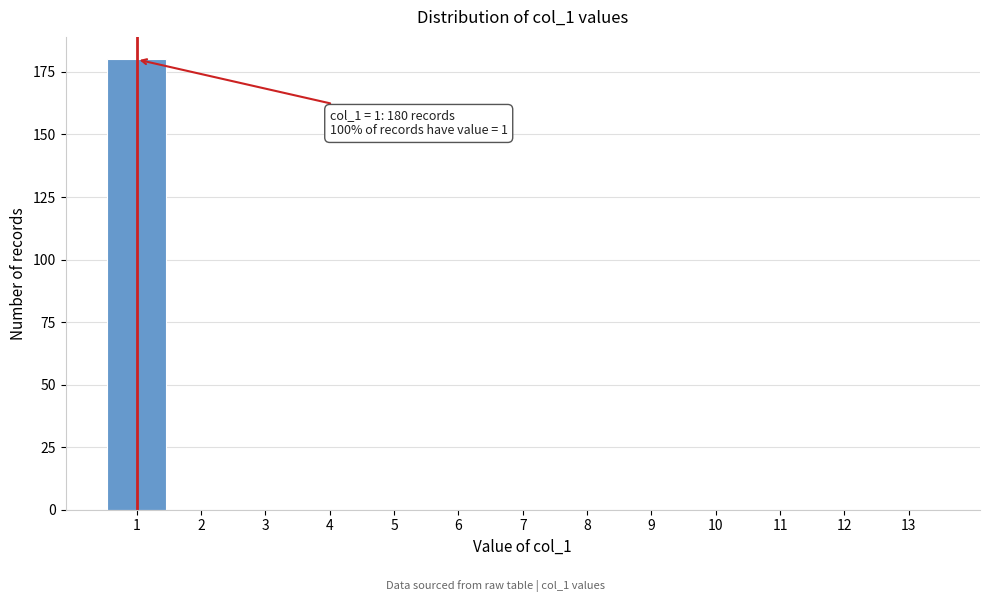

Reading right to left, extract all data points from this chart.

13=0	12=0	11=0	10=0	9=0	8=0	7=0	6=0	5=0	4=0	3=0	2=0	1=180